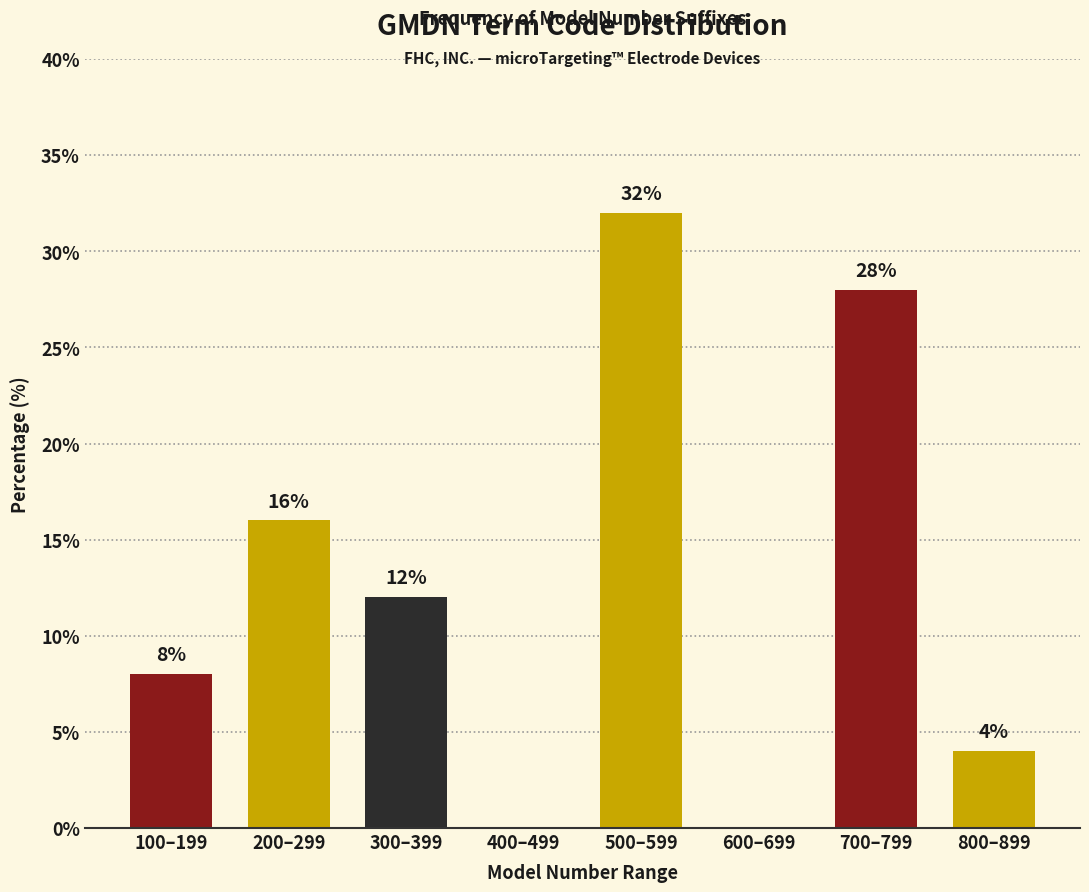

Reading left to right, list all the values displayed in this chart.

100–199=8.0	200–299=16.0	300–399=12.0	400–499=0.0	500–599=32.0	600–699=0.0	700–799=28.0	800–899=4.0